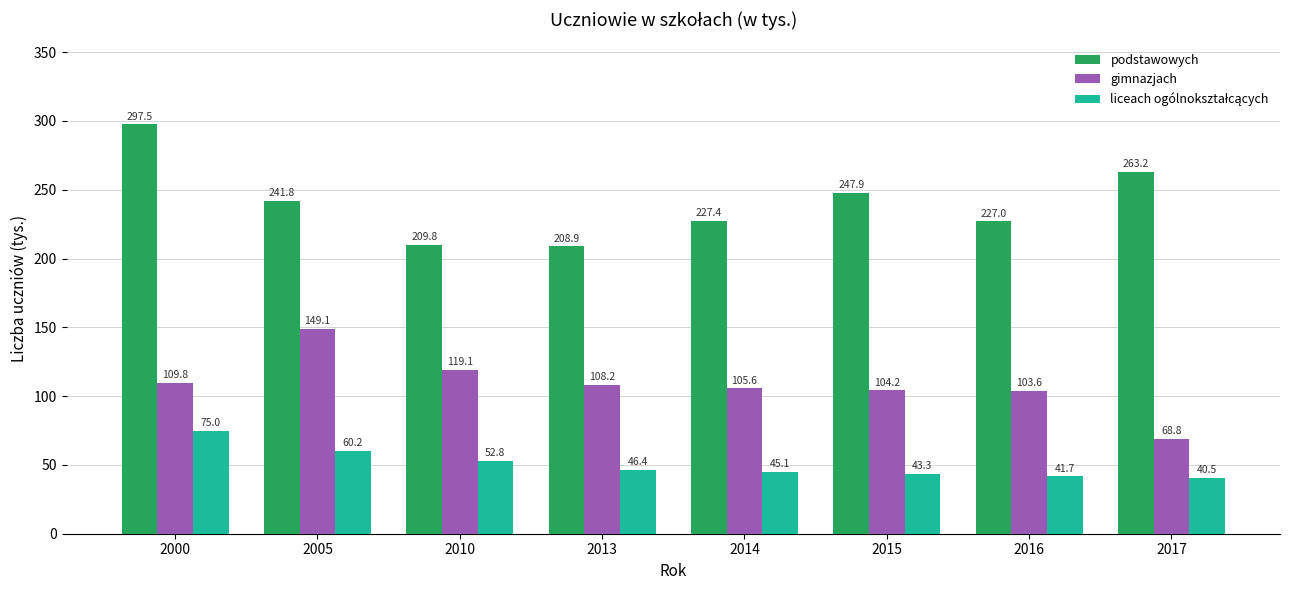

Which category has the highest value across all series?

2000